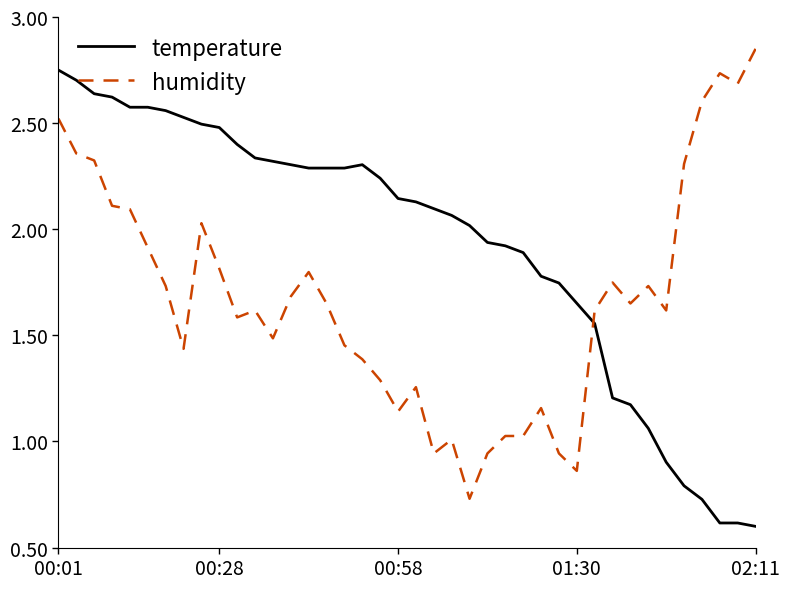

Which series has the largest total across all categories?

temperature